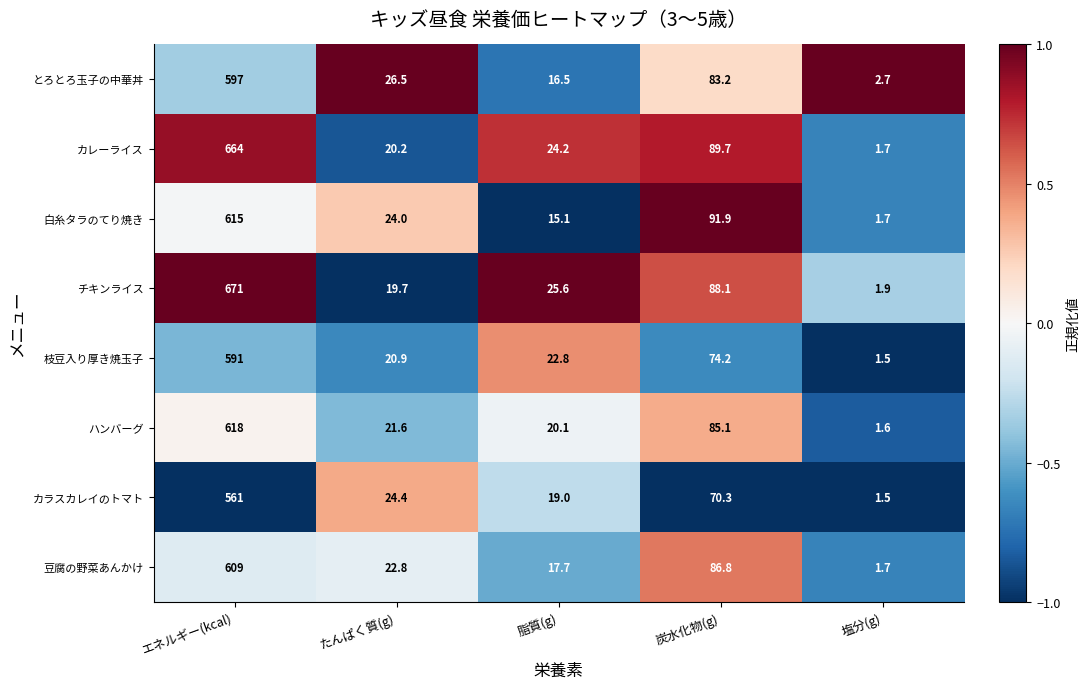

What is the maximum value shown in the chart?

671.0